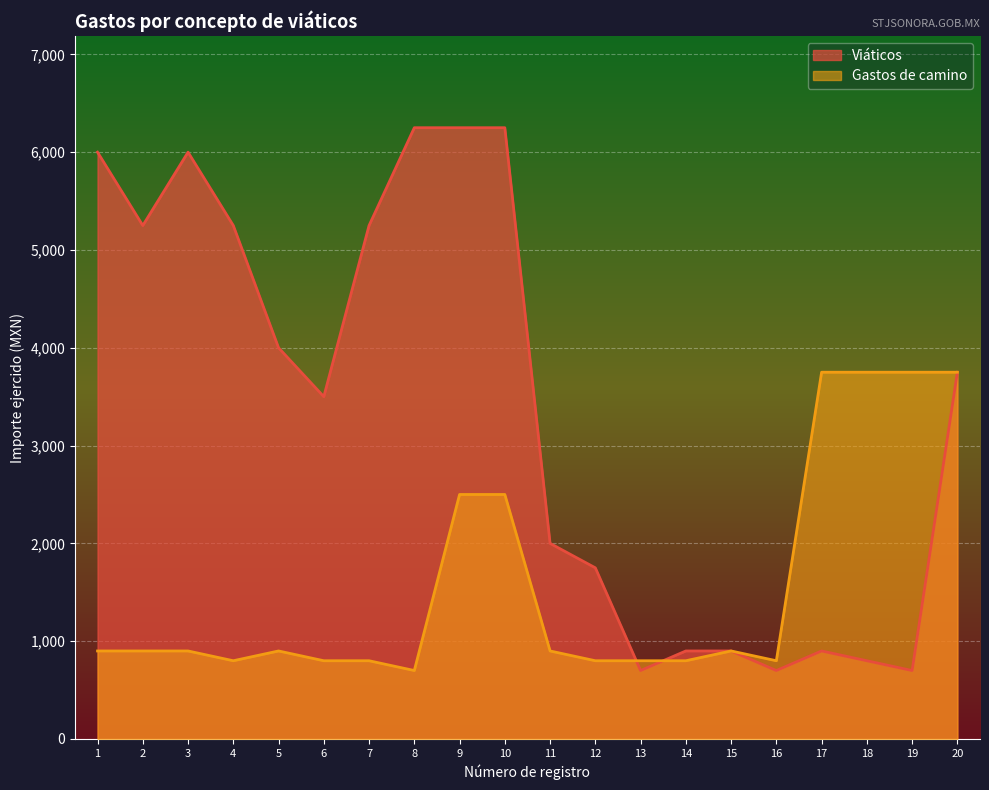

Which series changed the most between 7 and 11?

Viáticos